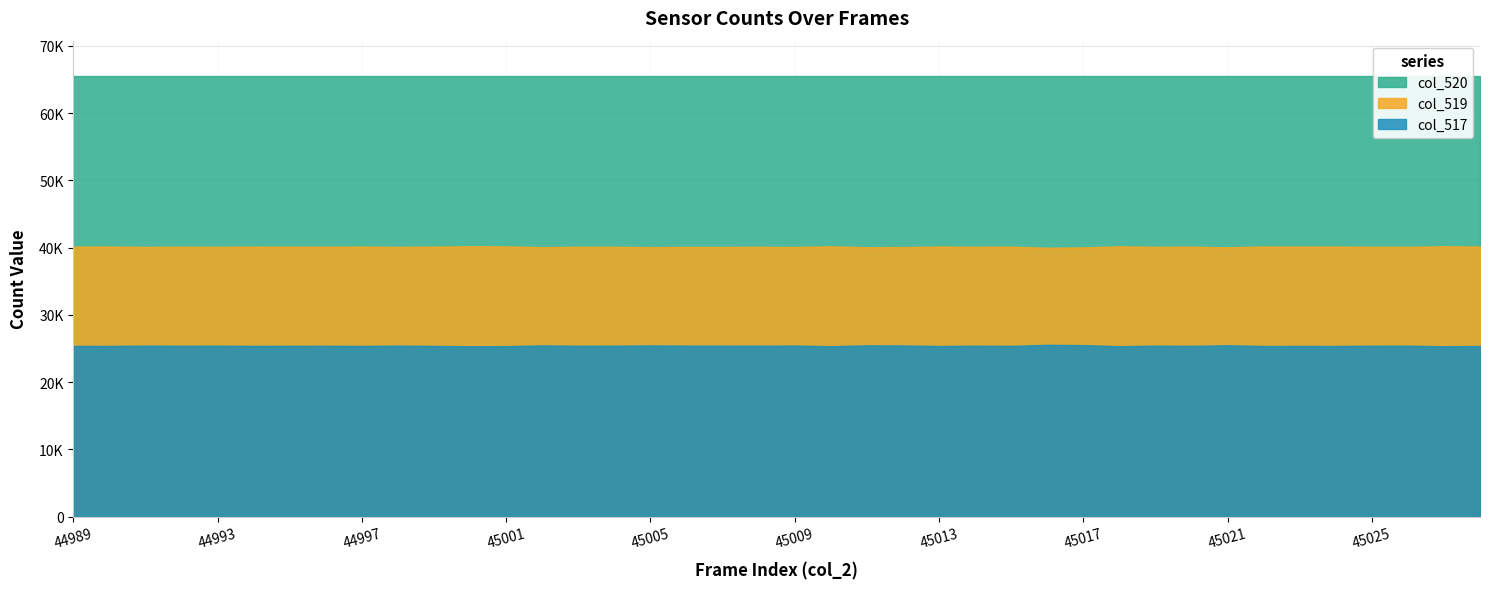

At how many categories does at least one series exceed 62560?

40